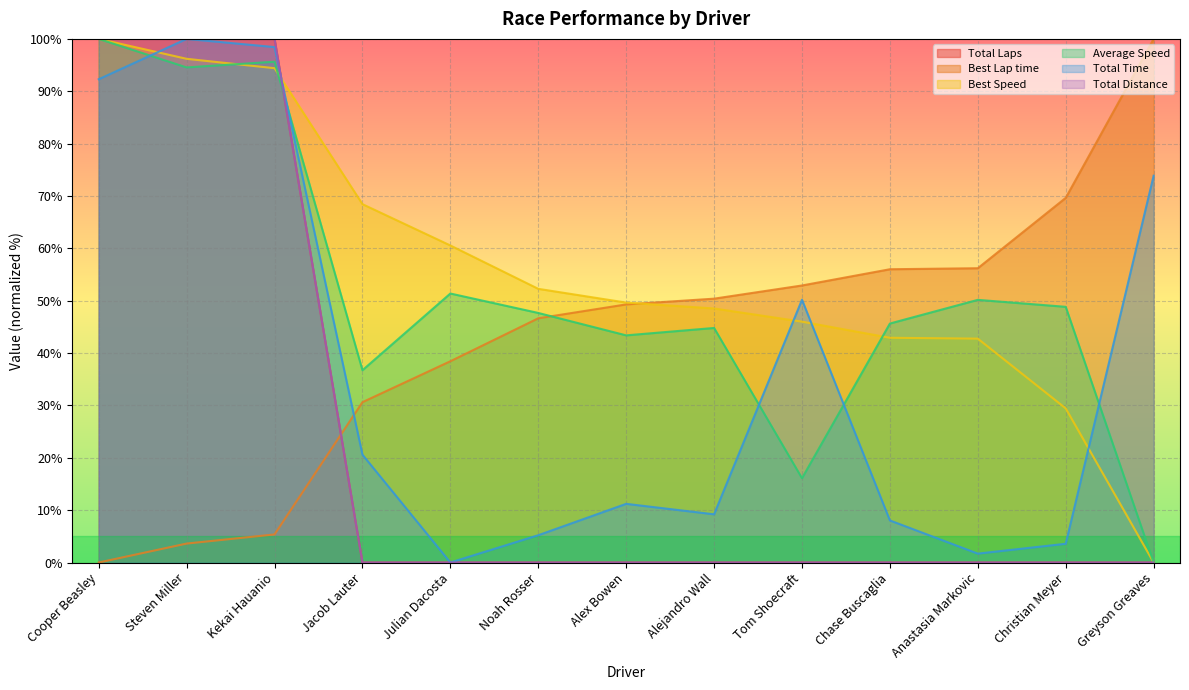

What is the spread (max minus min) of values at Steven Miller?

96.4